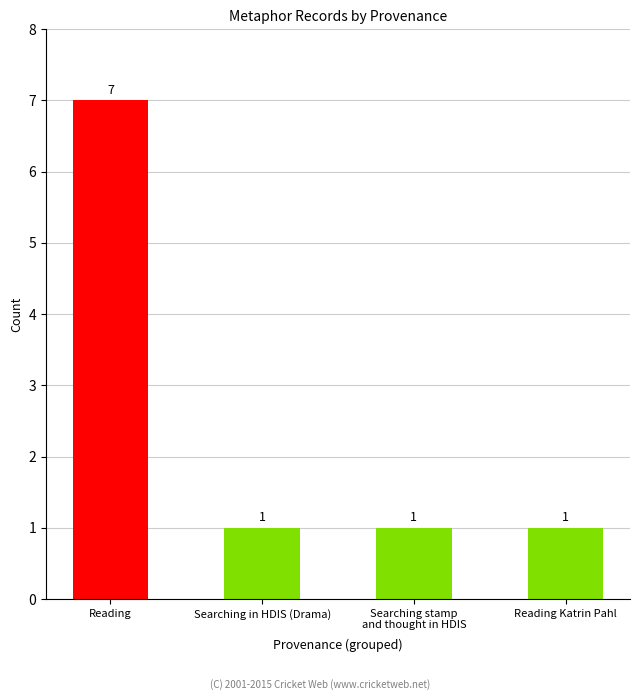

The chart shows a value of 11 at Reading. True or false?

False